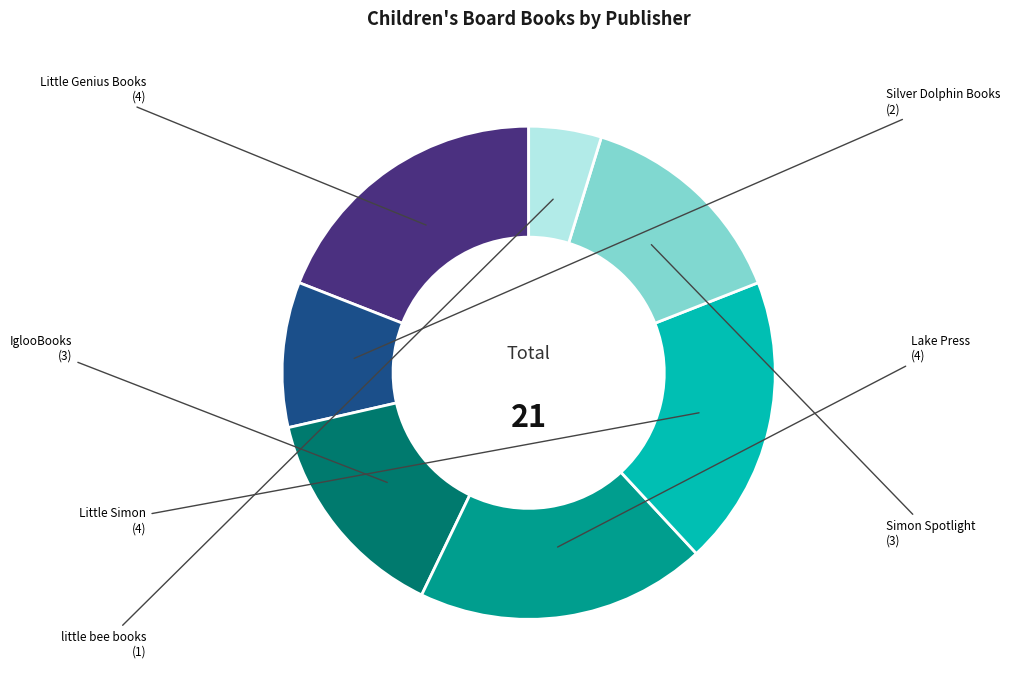

How many segments does this pie chart have?

7